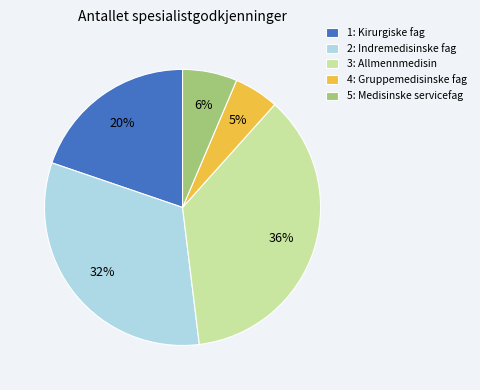

Which slice is the largest?

3: Allmennmedisin